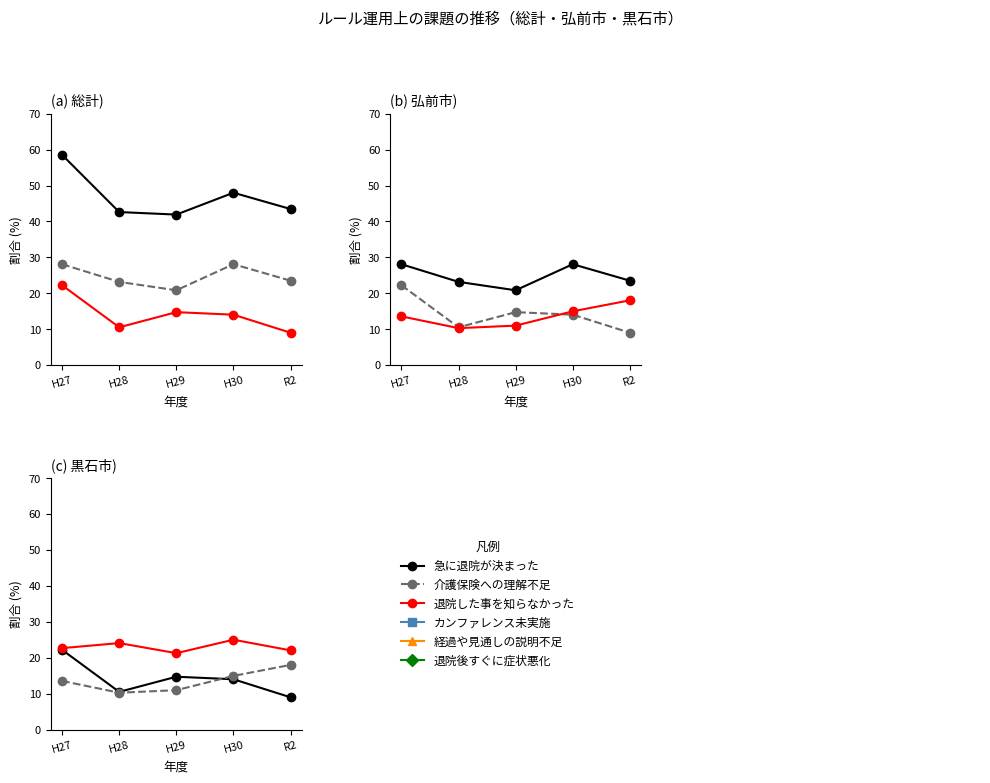

Is it true that 介護保険 equals 13.4 at R2?

False